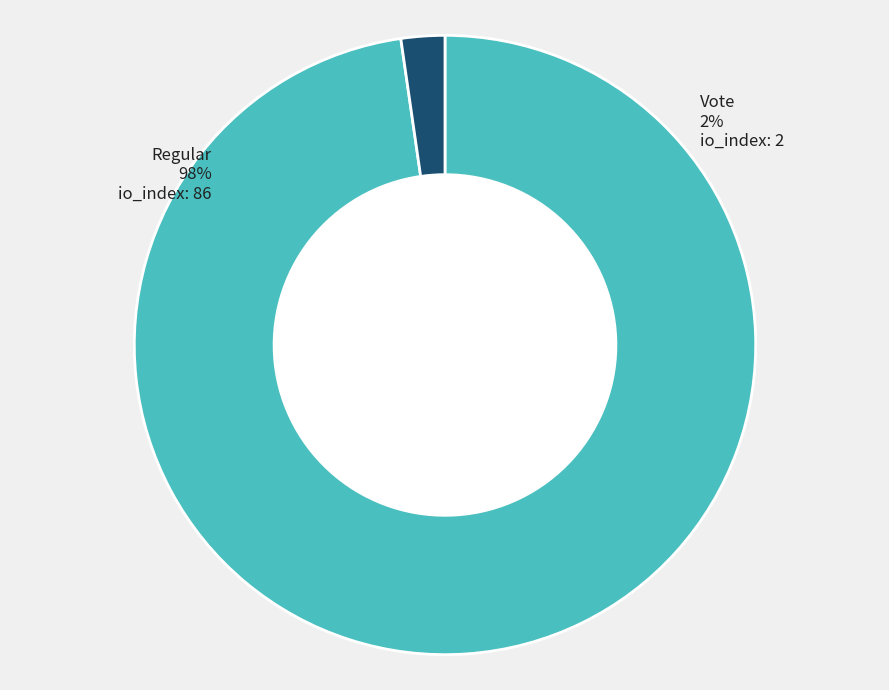

How many segments does this pie chart have?

2